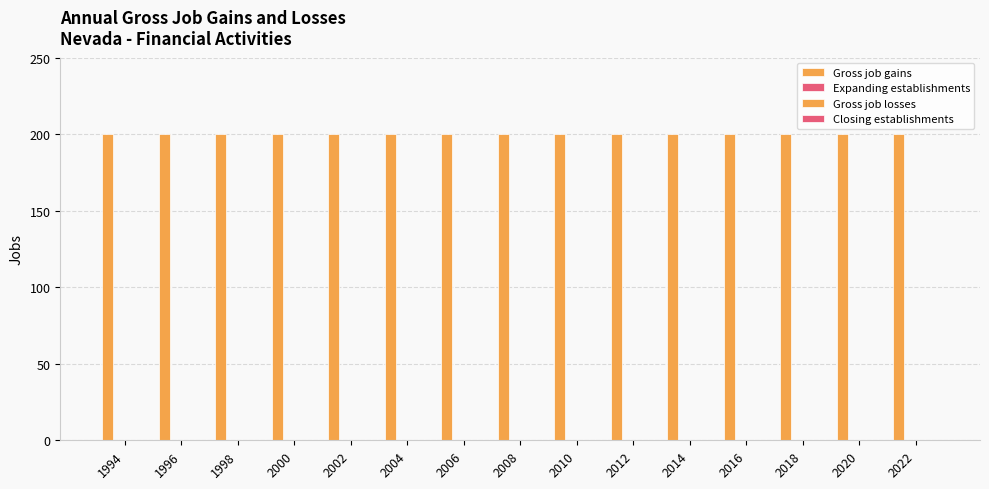

Rank the series by their maximum value, from lowest to highest.

Expanding establishments, Gross job losses, Closing establishments, Gross job gains